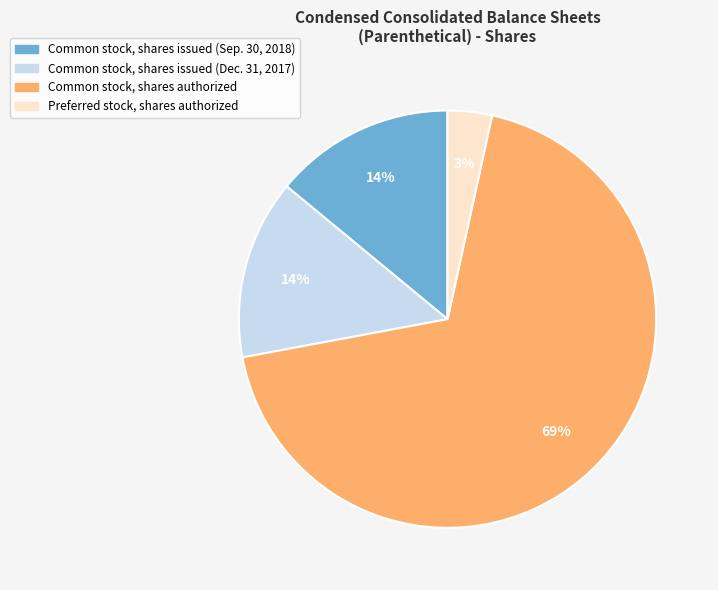

Which slice represents more than half of the pie?

Common stock, shares authorized